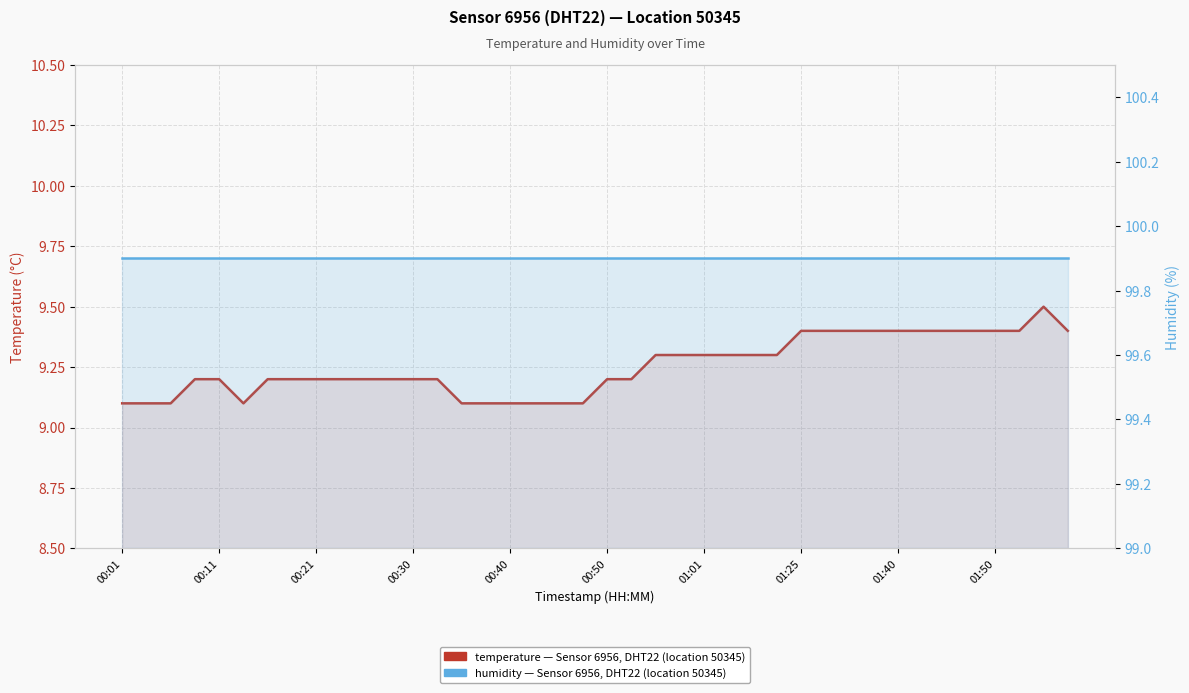

Is it true that temperature equals 2.3 at 00:50?

False